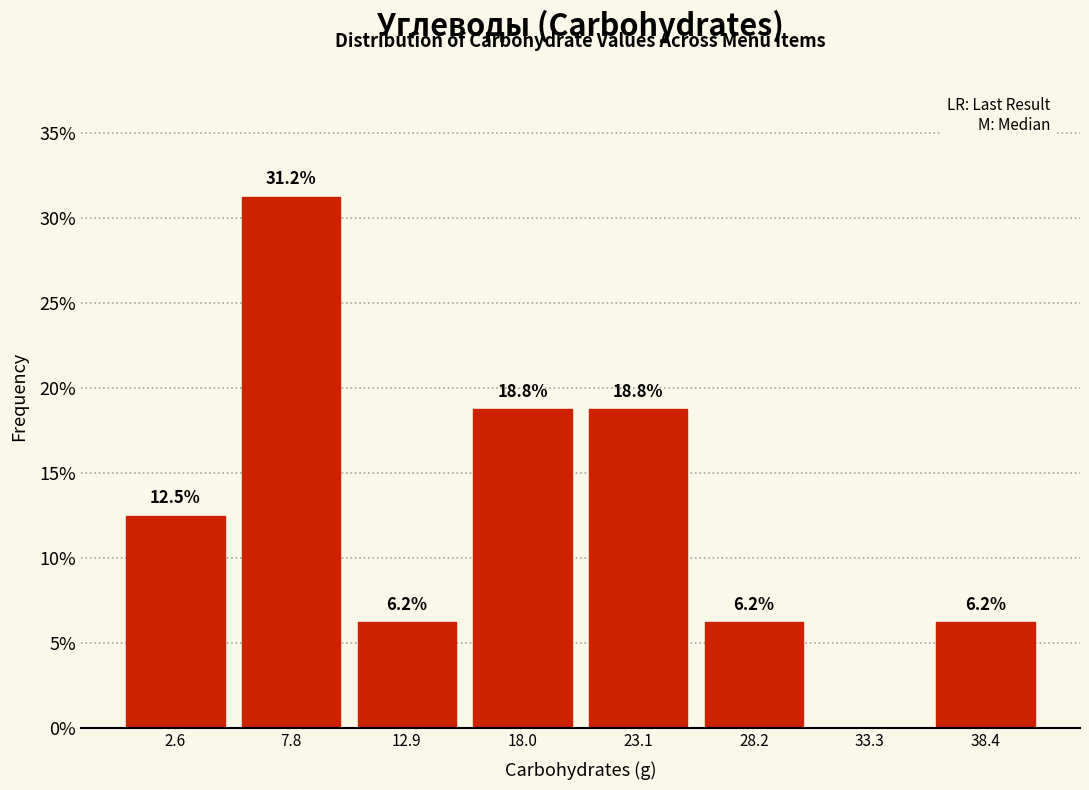

Which range on the x-axis has the tallest bar?

5 to 10